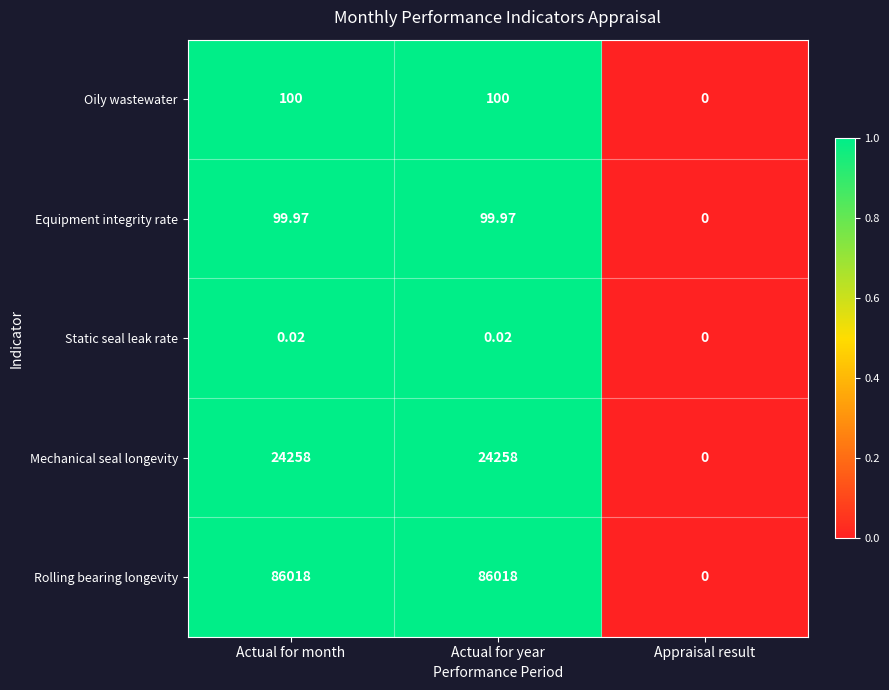

At which category does the chart reach its minimum across all series?

Appraisal result